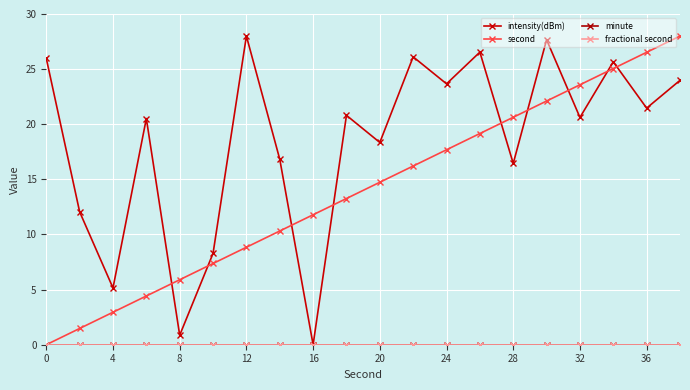

At how many categories does at least one series exceed 19?

13